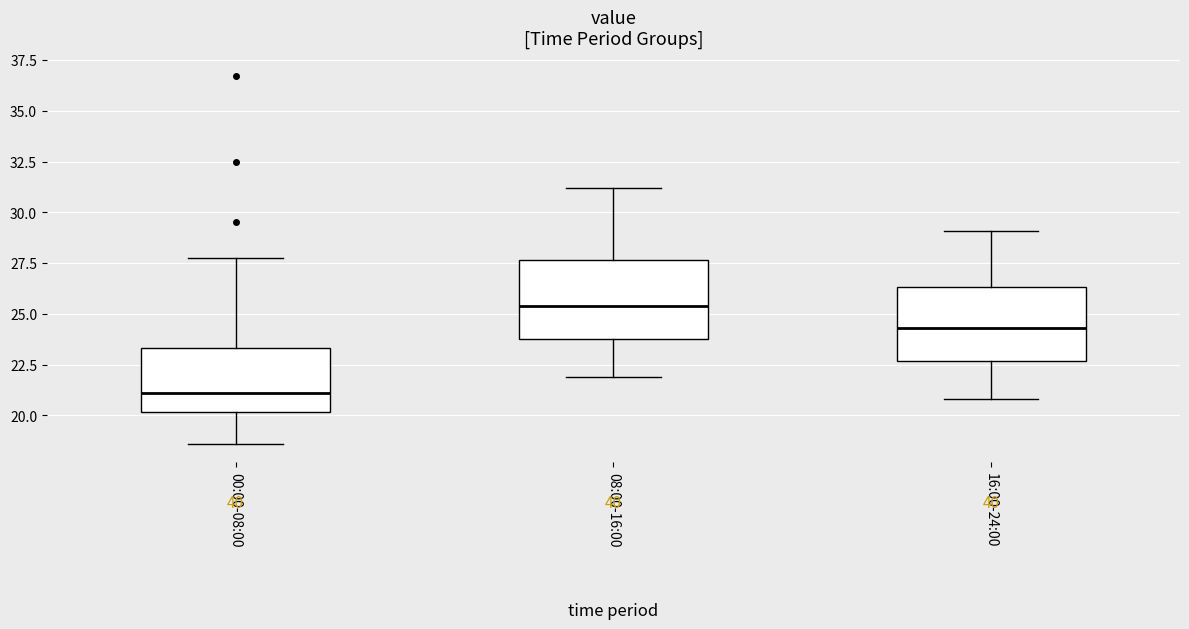

Which box has the highest median line?

08:00-16:00